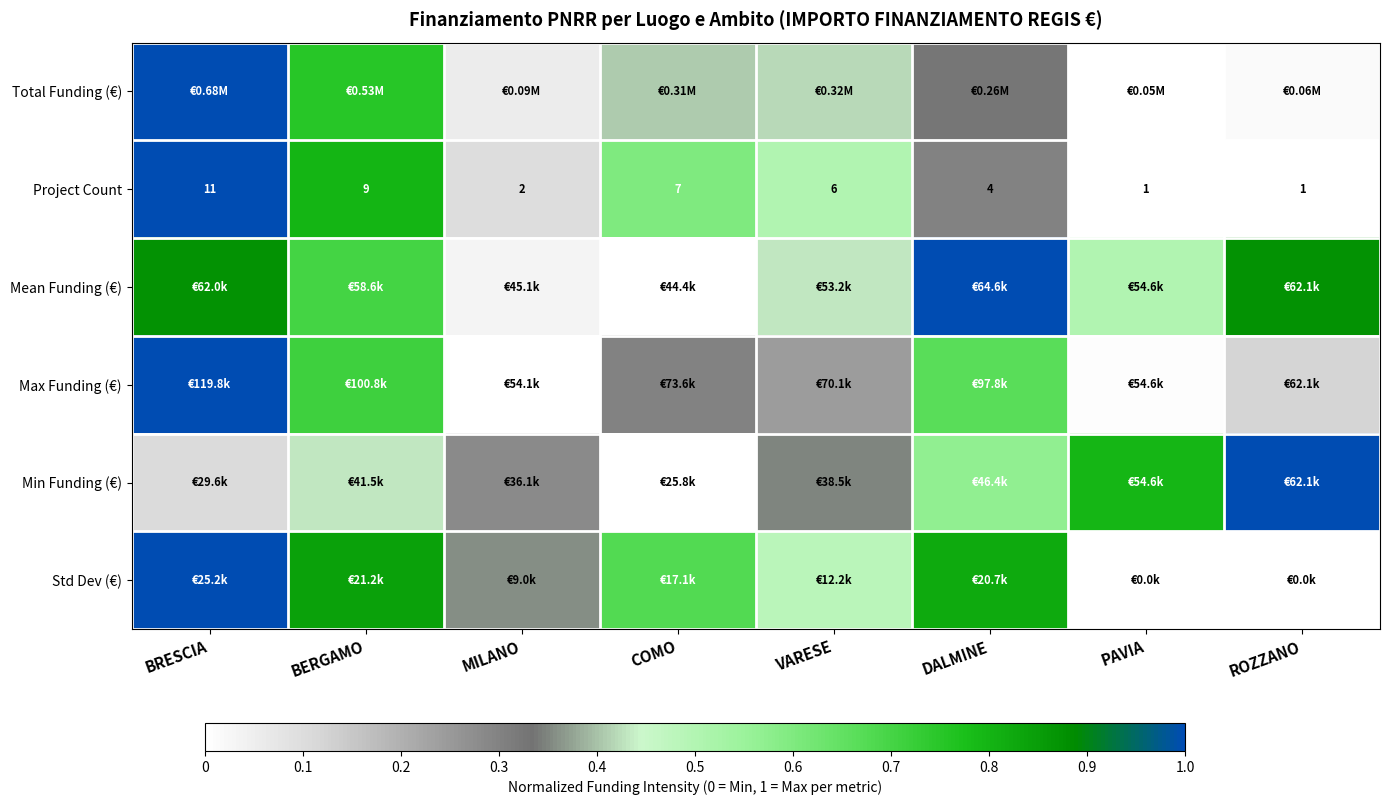

What is the greatest value displayed?

1.0